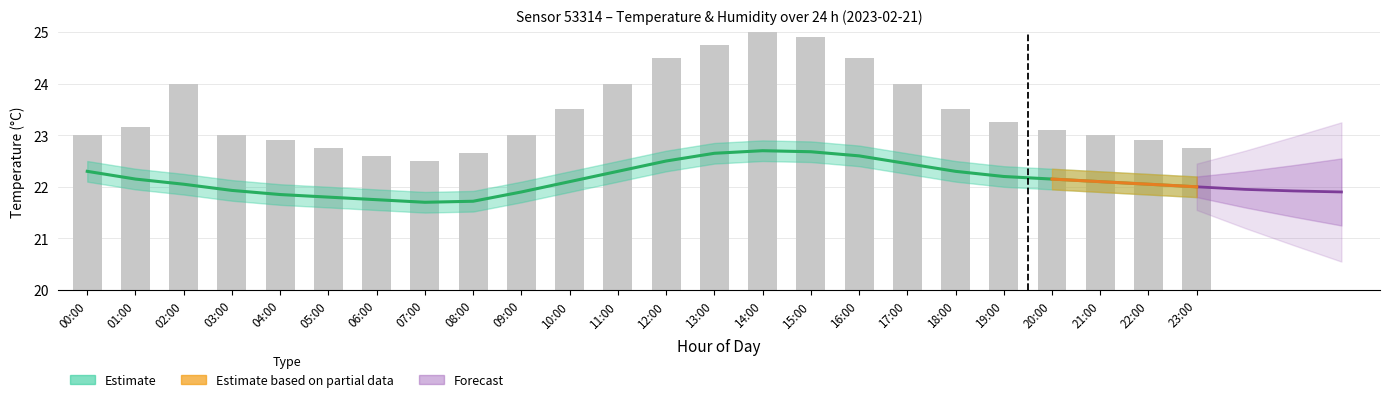

Are the bars horizontal?

No